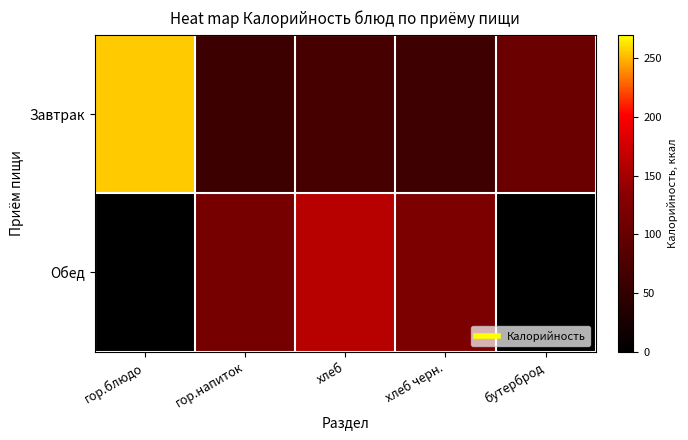

Count the number of data series in this chart.

2